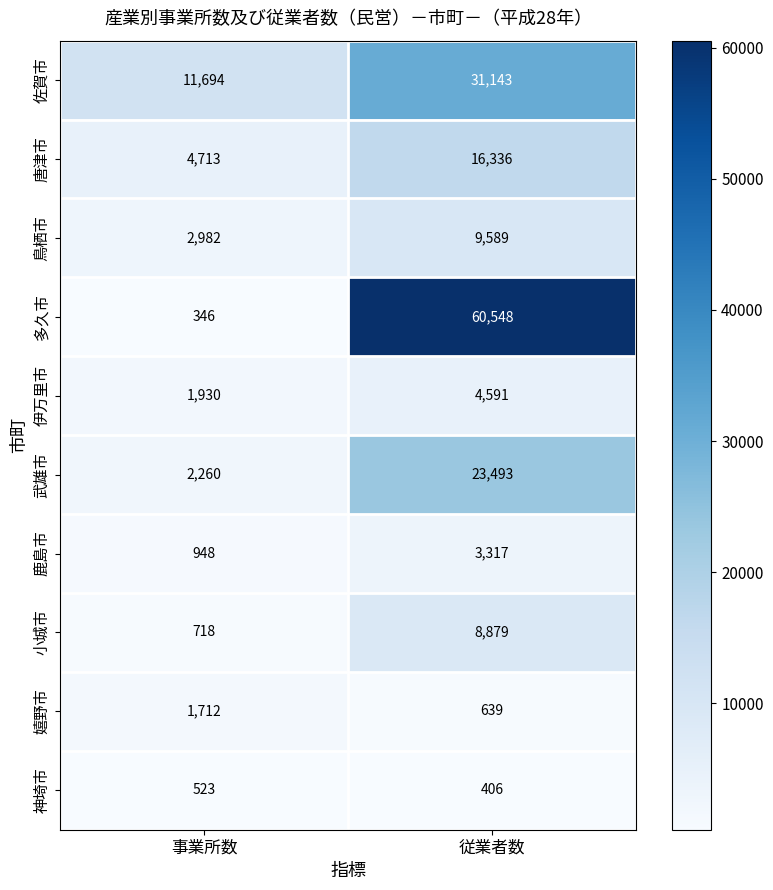

What is the difference between the maximum and minimum values in the 武雄市 series?

21233